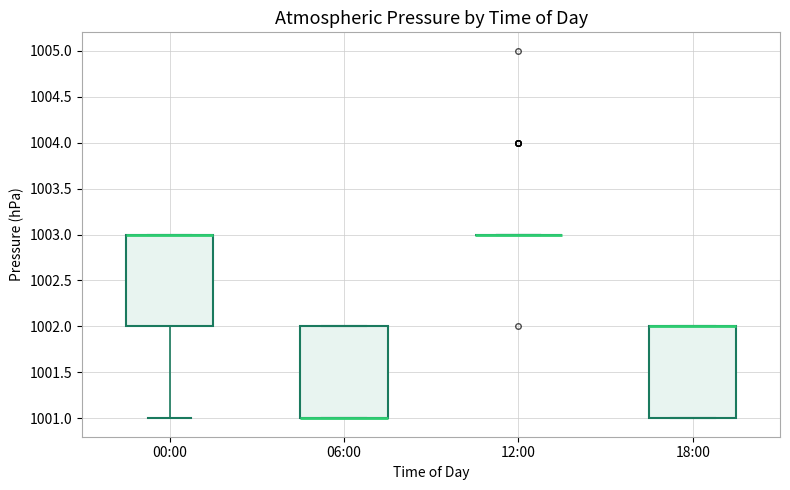

Where is the upper edge of the box for 06:00 on the y-axis? The values are not printed on the chart, so give them approximately, as read against the axis.

1002